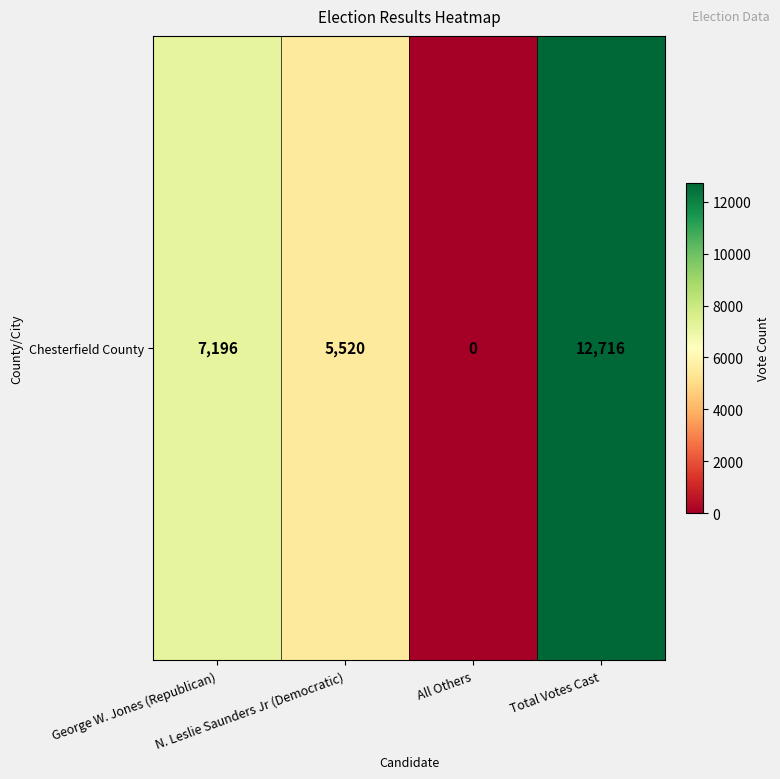

At which label does the data first exceed 7196?

Total Votes Cast